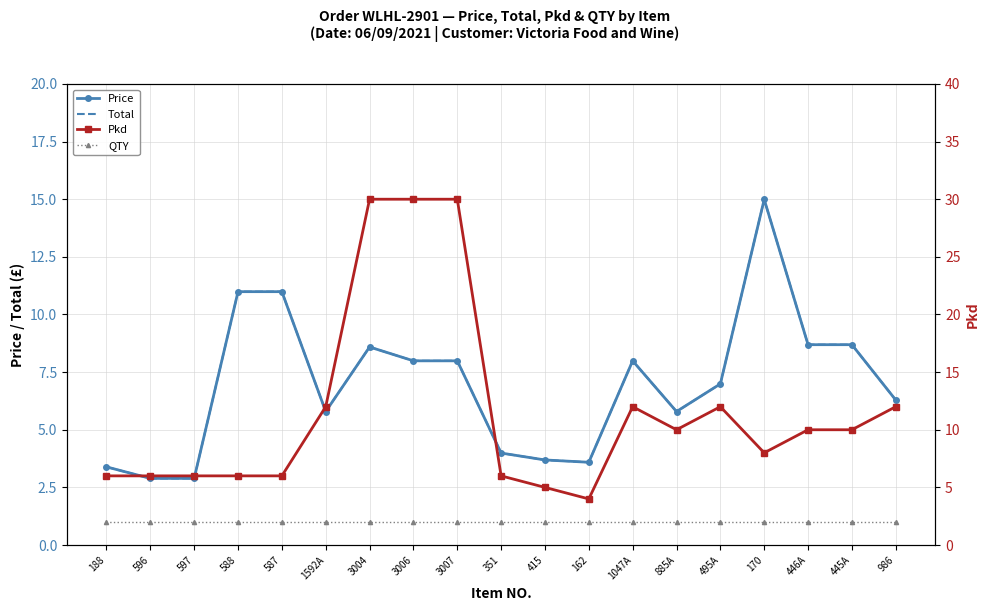

What is the greatest value displayed?

30.0